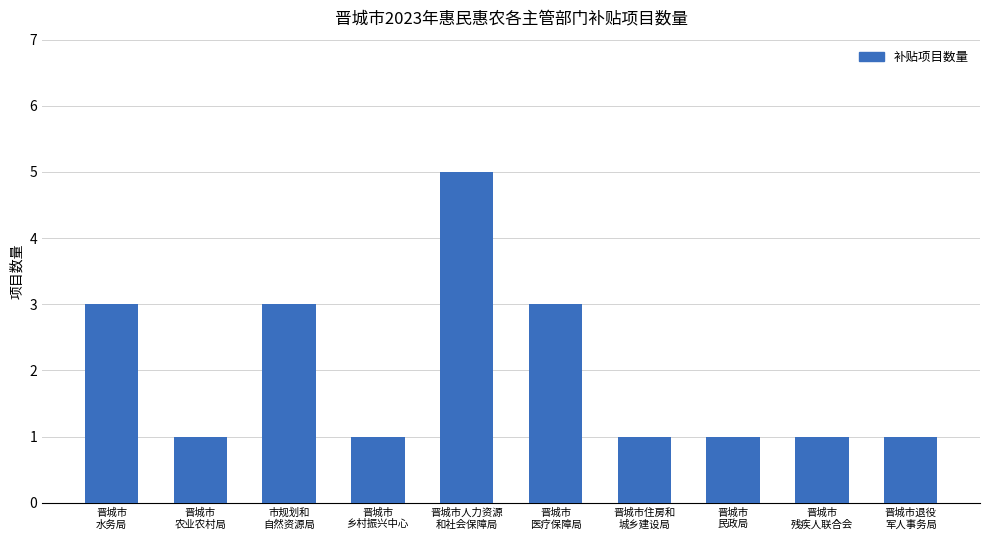

What position from the right is 晋城市
水务局?

10